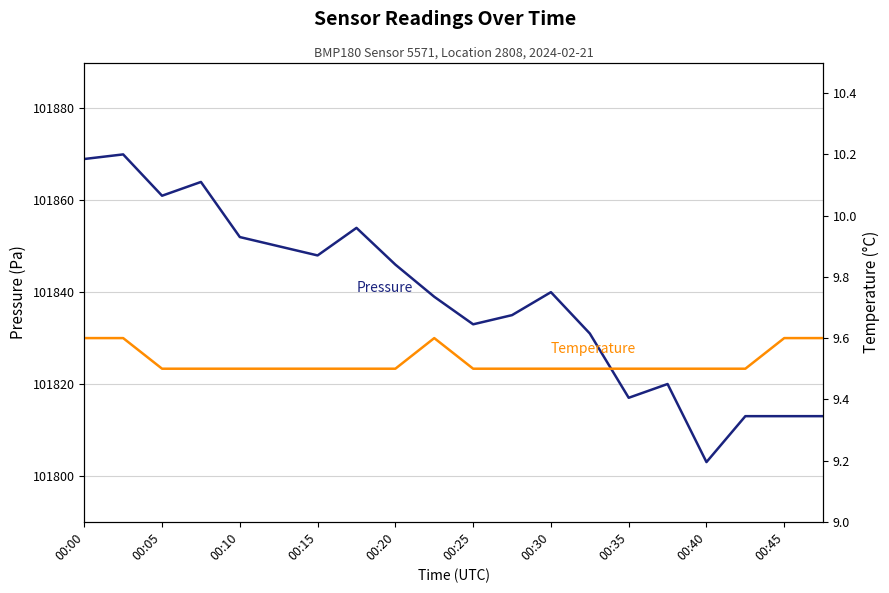

Read the Temperature value at 11.

9.5